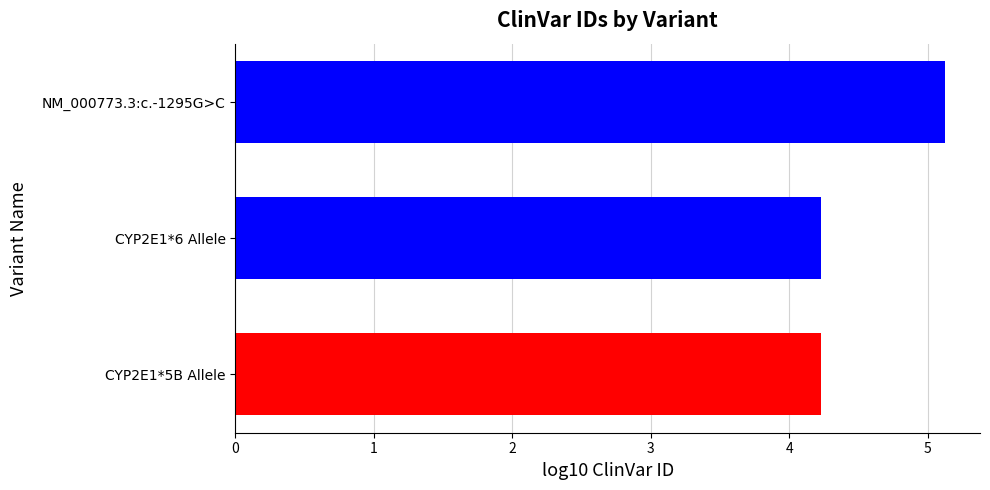

The value at CYP2E1*6 Allele is 4.2. True or false?

True